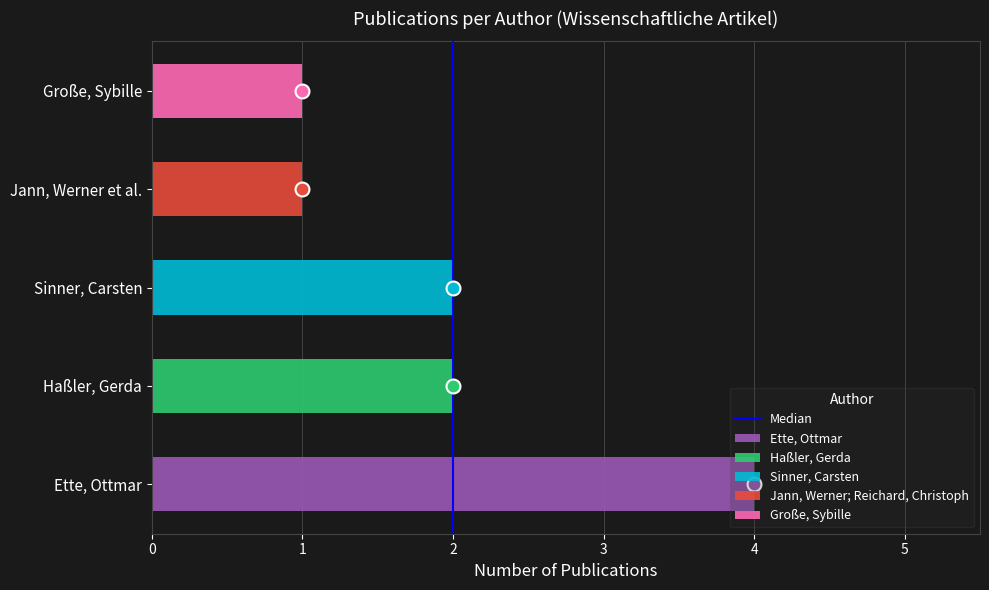

The chart shows a value of 1 at 2. True or false?

False